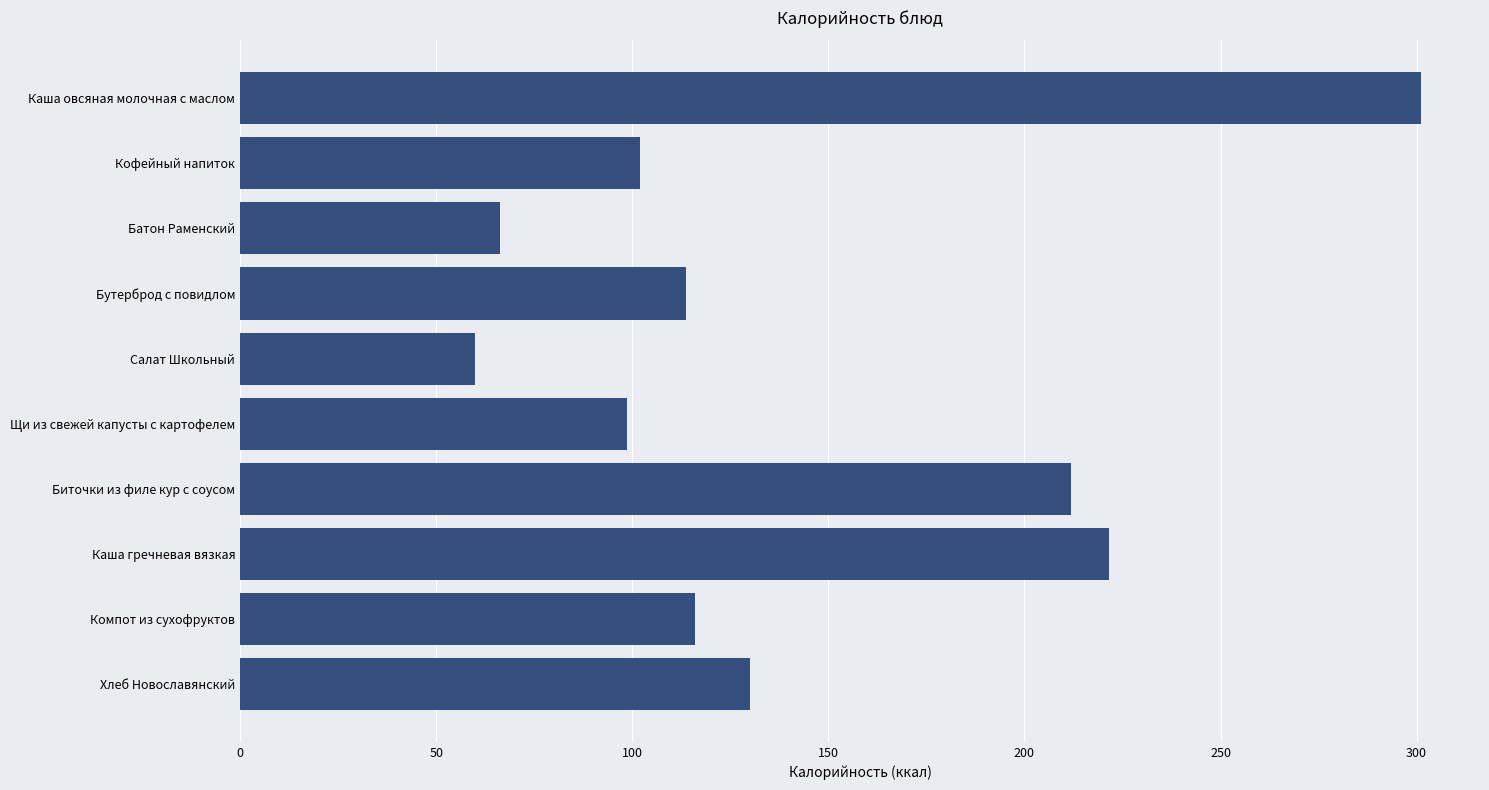

What is the greatest value displayed?

301.1